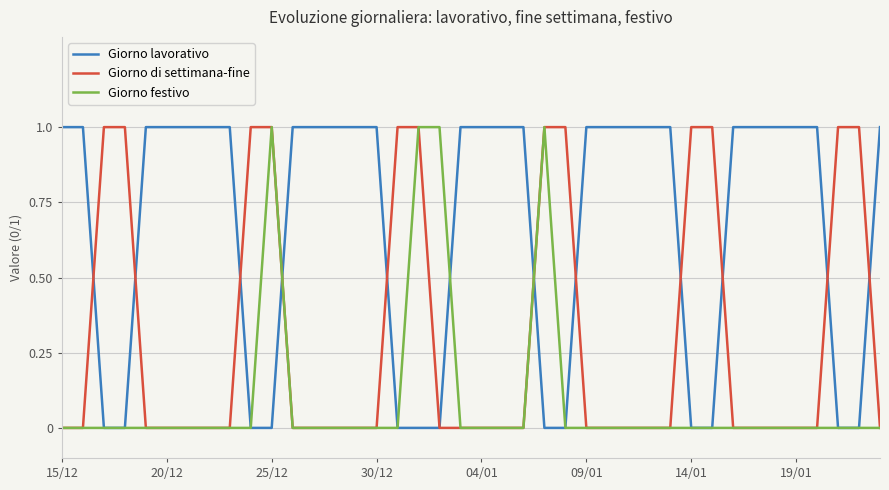

How many categories are shown in the chart?

40